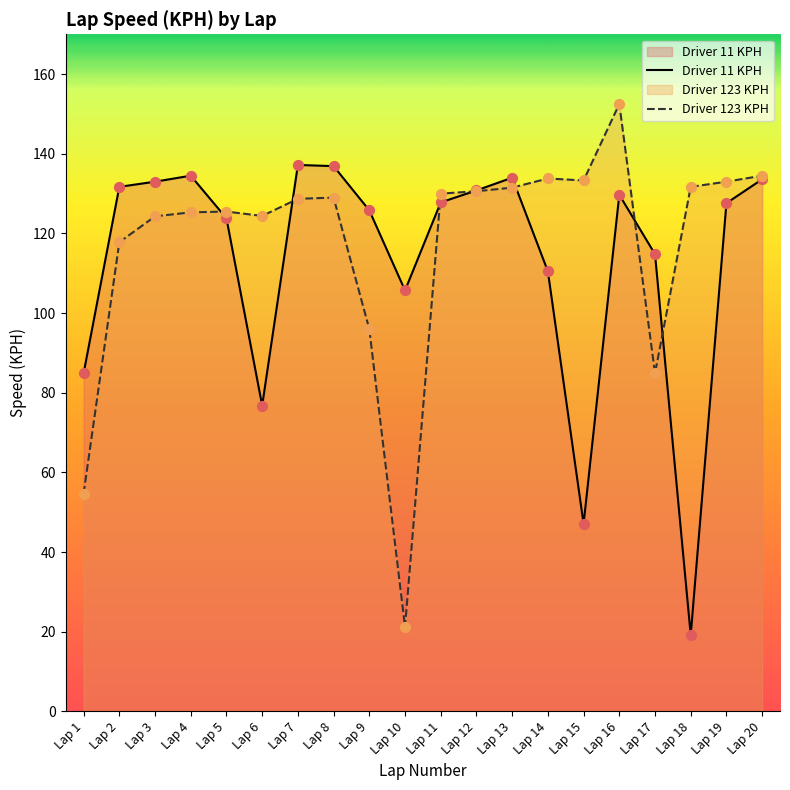

Which series has the widest spread of Y values?

Driver 123 KPH